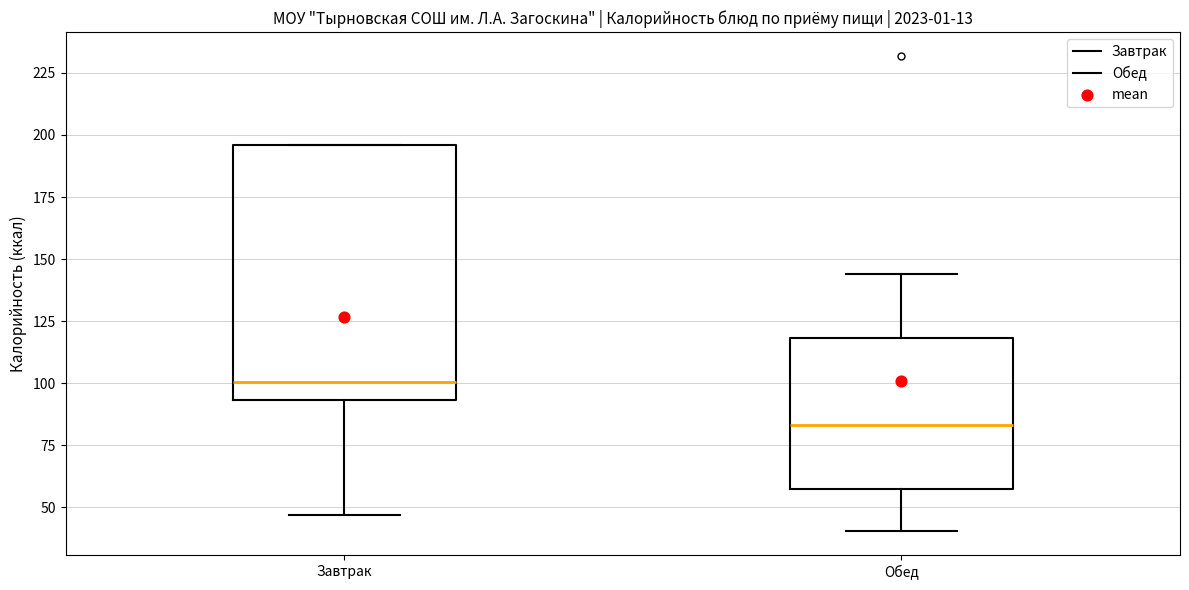

Reading left to right, read every box against the y-axis: the position of its median line, the range the box covers, and the ends of its whiskers. The values are not printed on the chart, so give them approximately, as read against the axis.

Завтрак: median 100, box 95 to 195, whiskers 45 to 195
Обед: median 85, box 55 to 120, whiskers 40 to 145